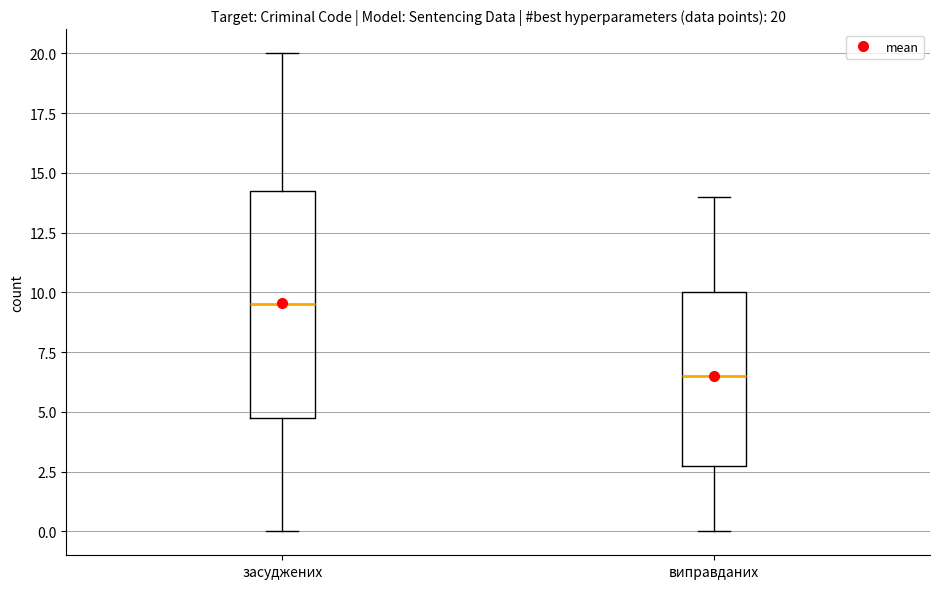

Which box has the highest median line?

засуджених